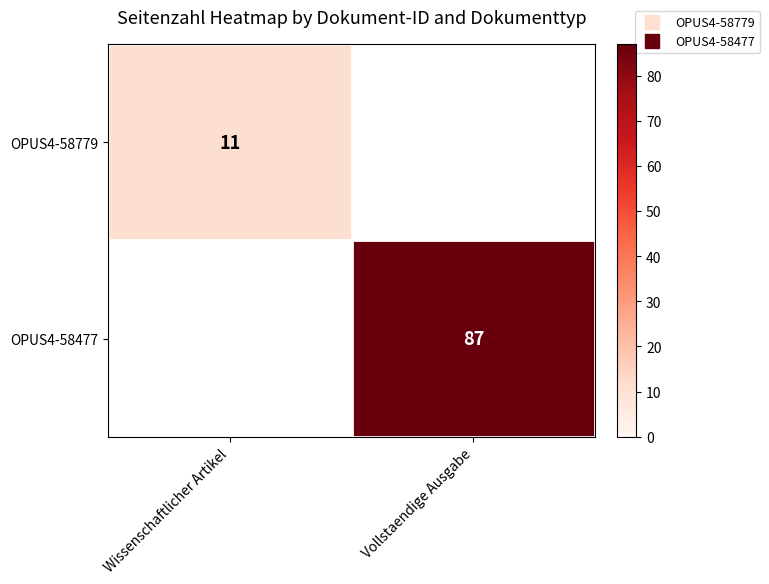

Between Wissenschaftlicher Artikel and Vollstaendige Ausgabe, which is larger?

Vollstaendige Ausgabe